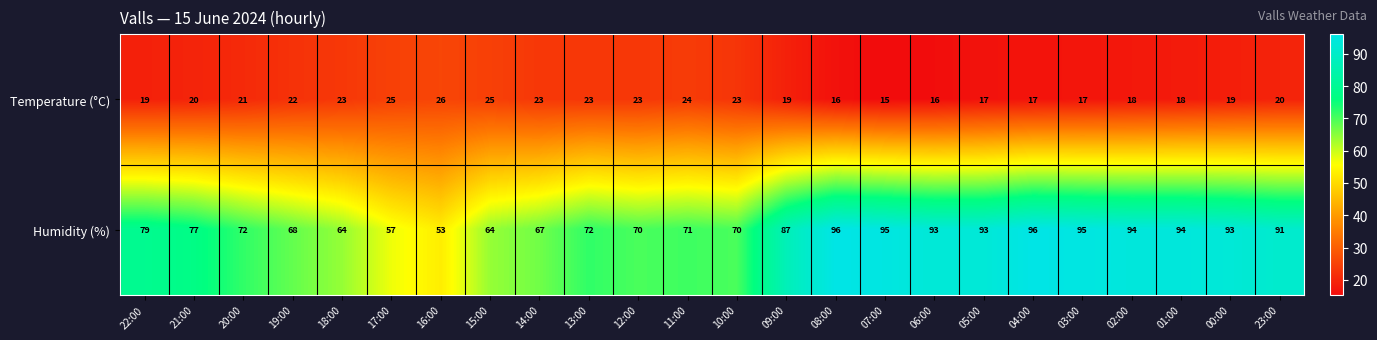

What is the difference between the highest and lowest values at 05:00?

76